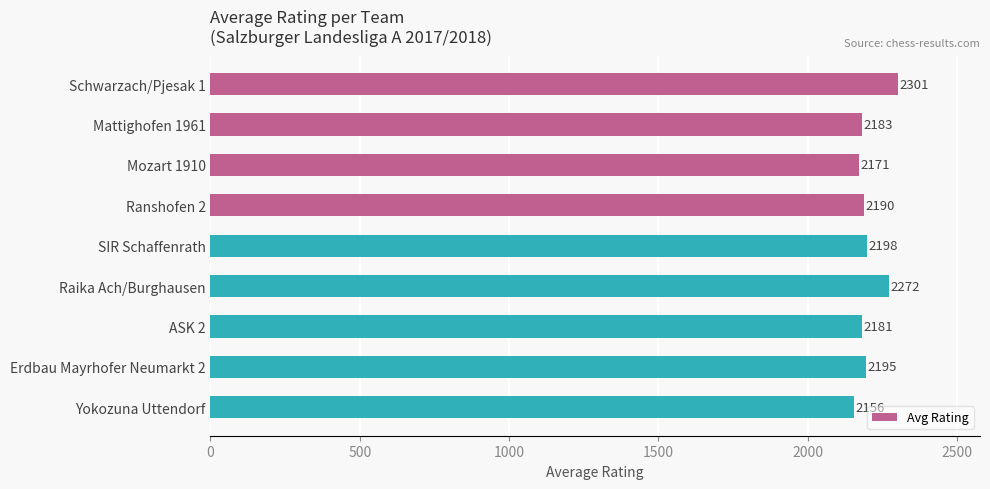

Reading top to bottom, what are all the values shown in this chart?

2301	2183	2171	2190	2198	2272	2181	2195	2156